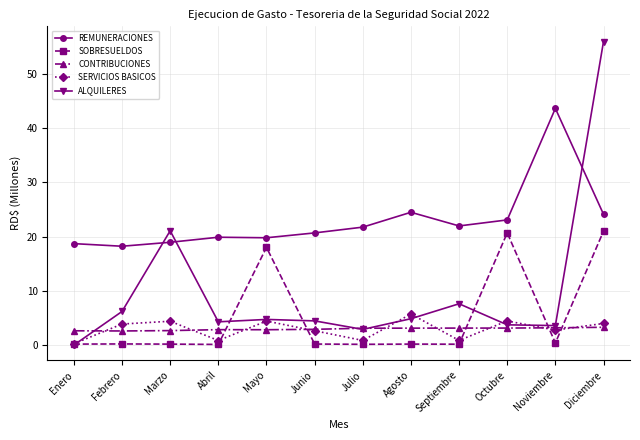

What is the difference between the maximum and minimum values in the ALQUILERES series?

55.9